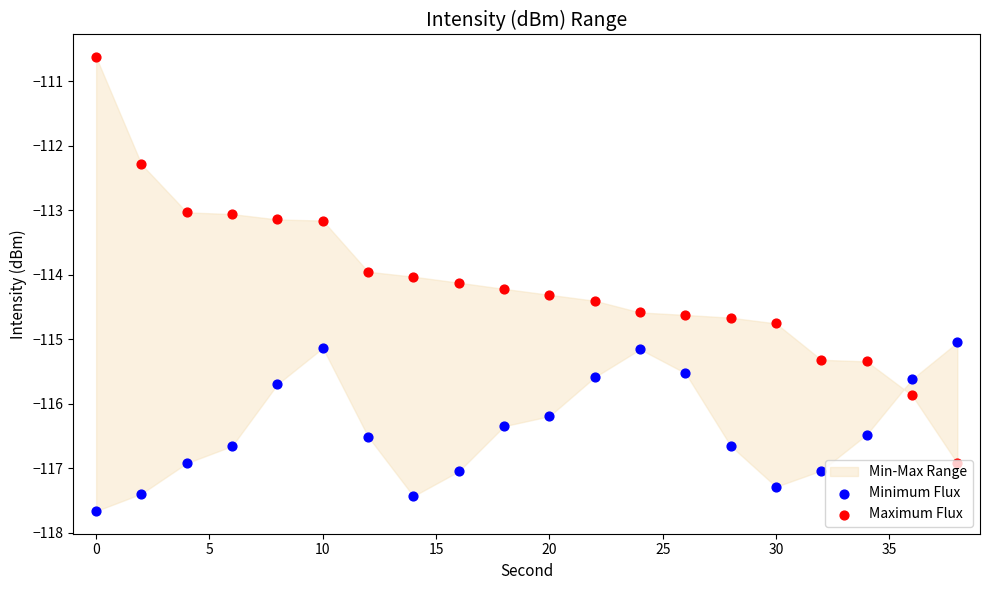

Which series has the largest total across all categories?

Maximum Flux